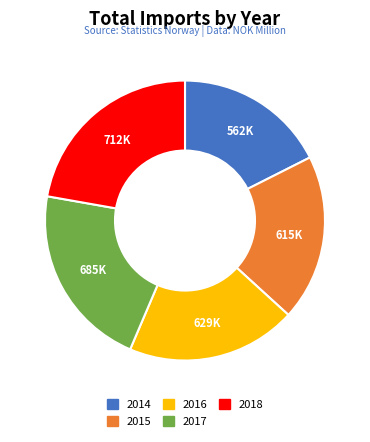

Count the number of slices in the pie.

5